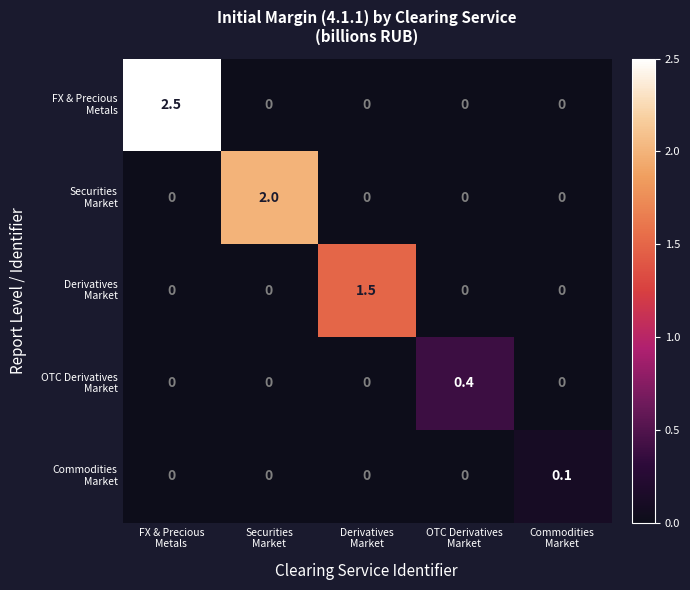

At Derivatives Market, list the series in order from smallest to largest.

FX & Precious Metals, Securities Market, OTC Derivatives Market, Commodities Market, Derivatives Market